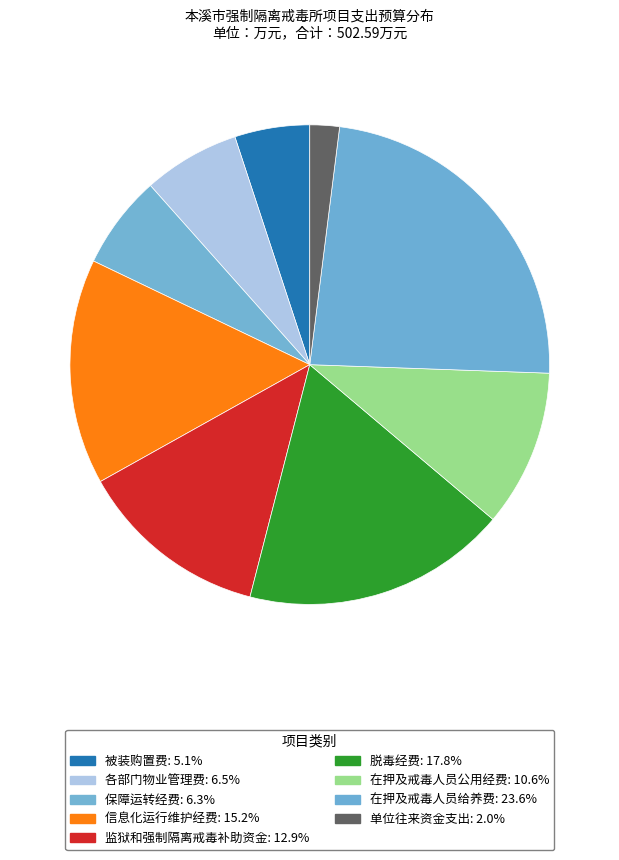

How many slices are in this pie chart?

9